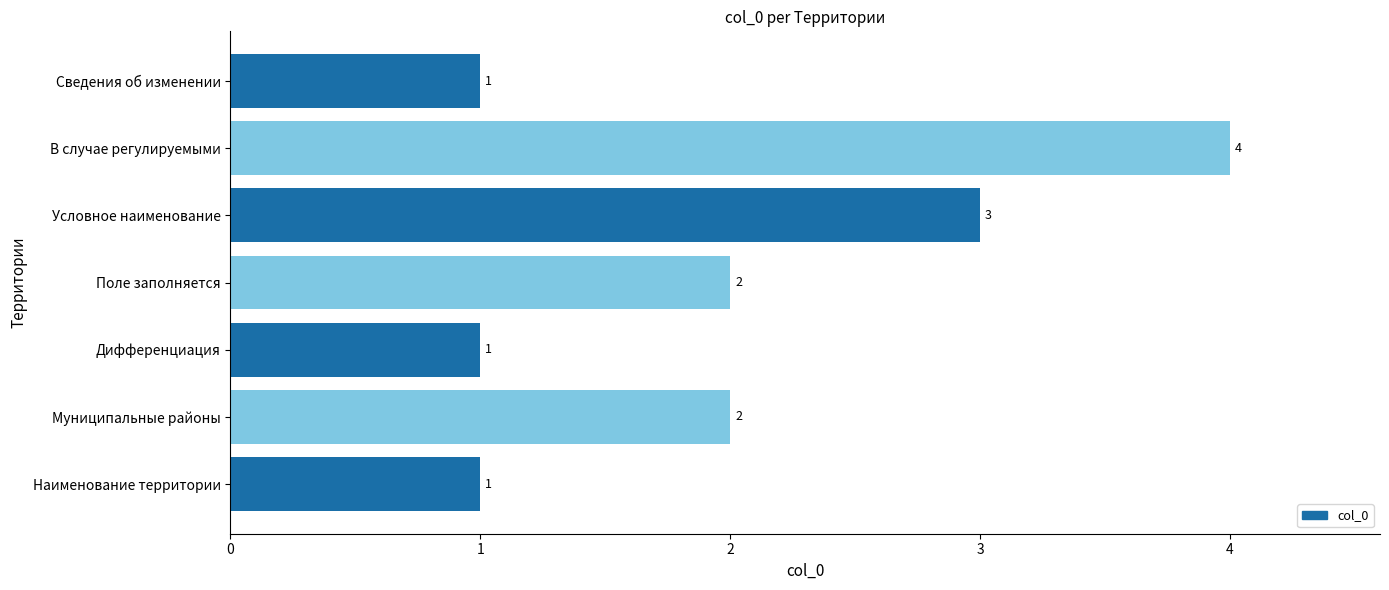

Approximately how many times larger is the value at В случае регулируемыми compared to Условное наименование?

1.3